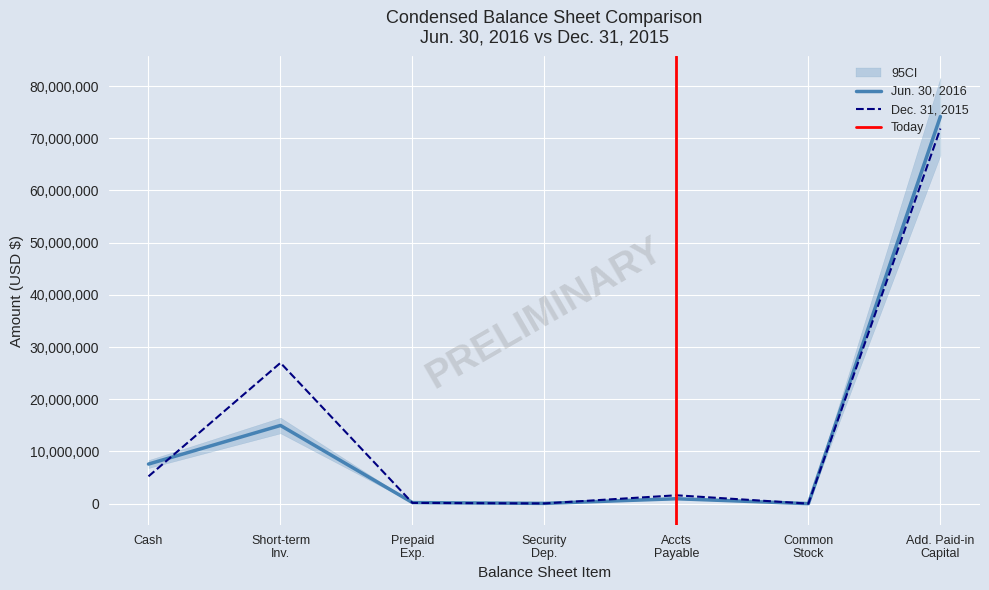

True or false: Jun. 30, 2016 has more than 0 points higher than both neighbors.

True